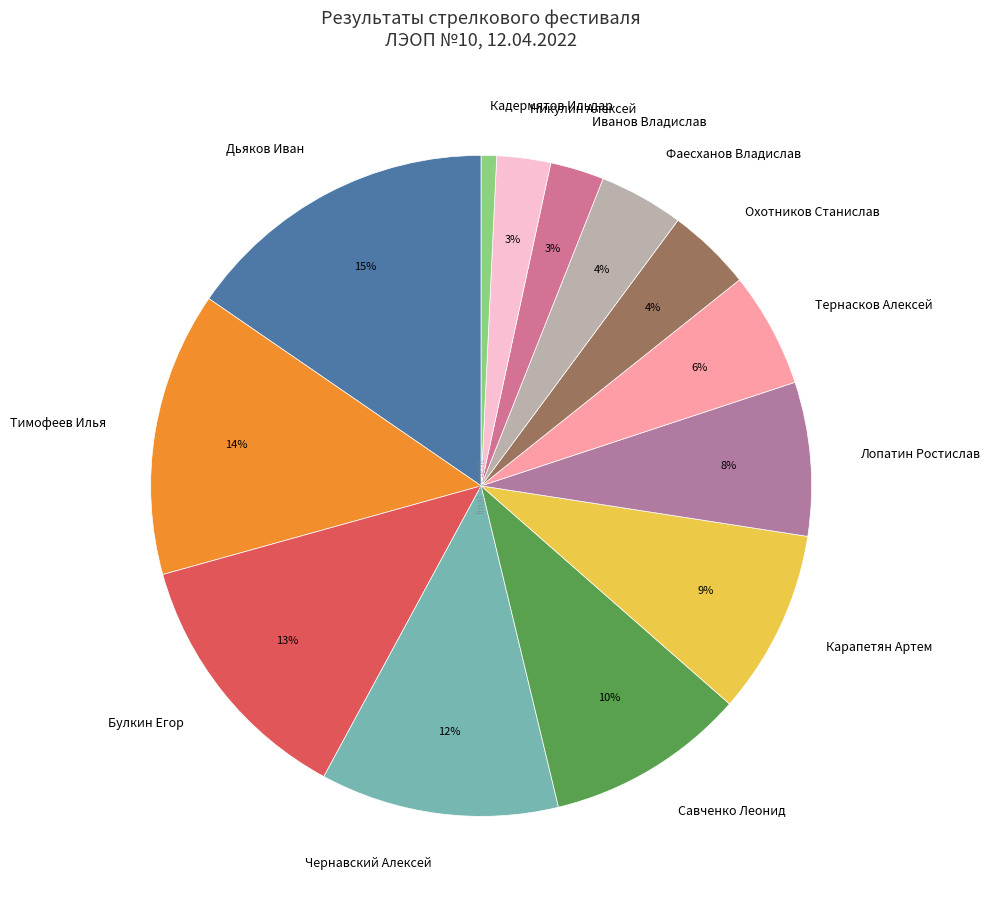

Which has a higher value, Тимофеев Илья or Лопатин Ростислав?

Тимофеев Илья